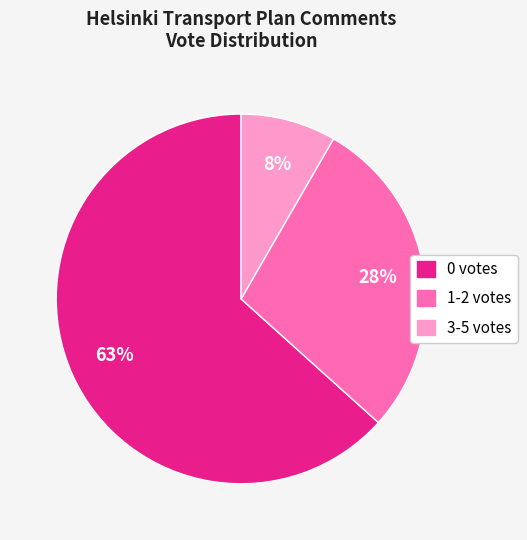

To the nearest percent, what is the difference between the 1-2 votes and 3-5 votes slice percentages?

20%